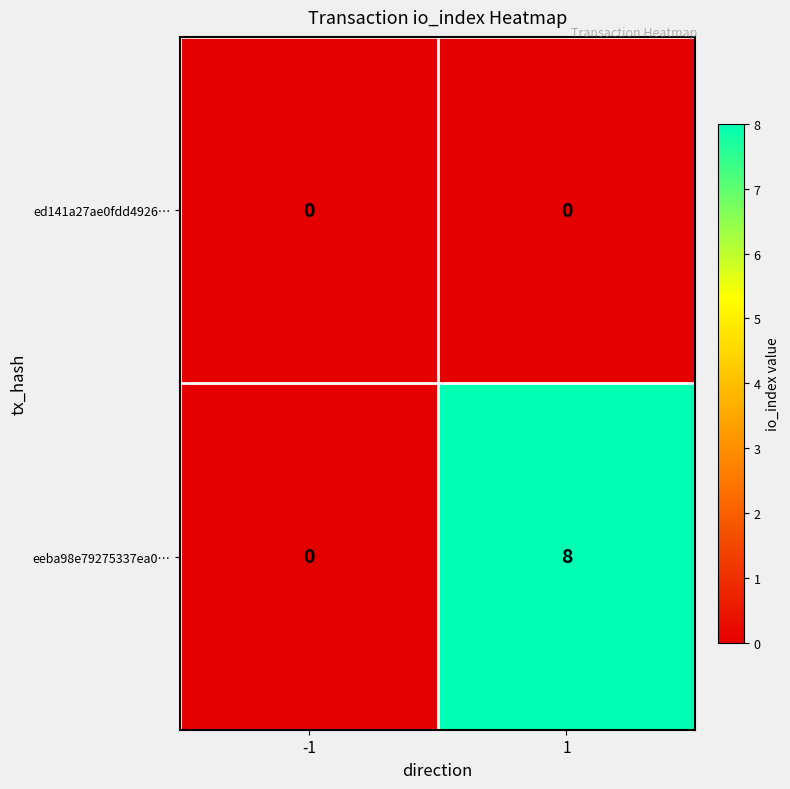

What is the total value across all series at 1?

8